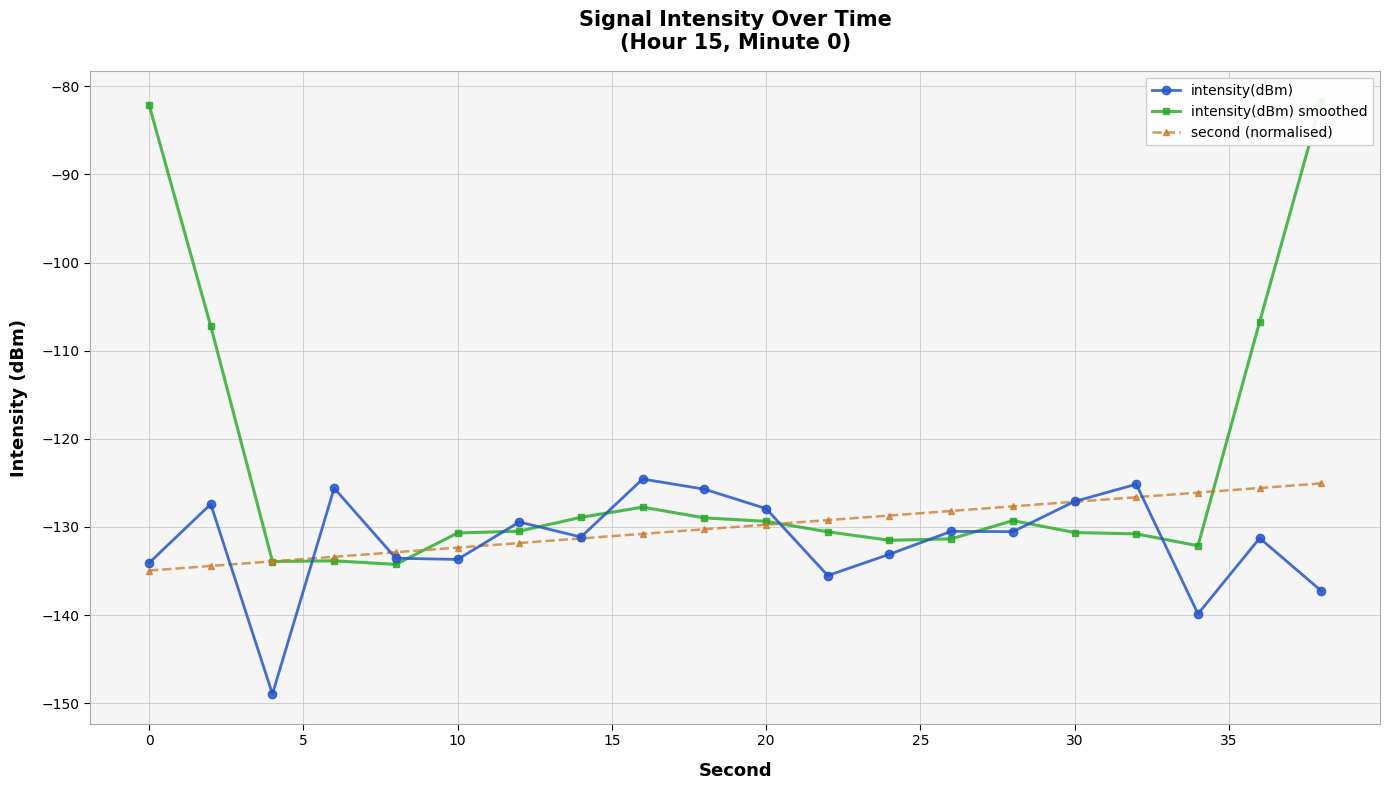

The value of intensity(dBm) at 0 is -190.0. True or false?

False